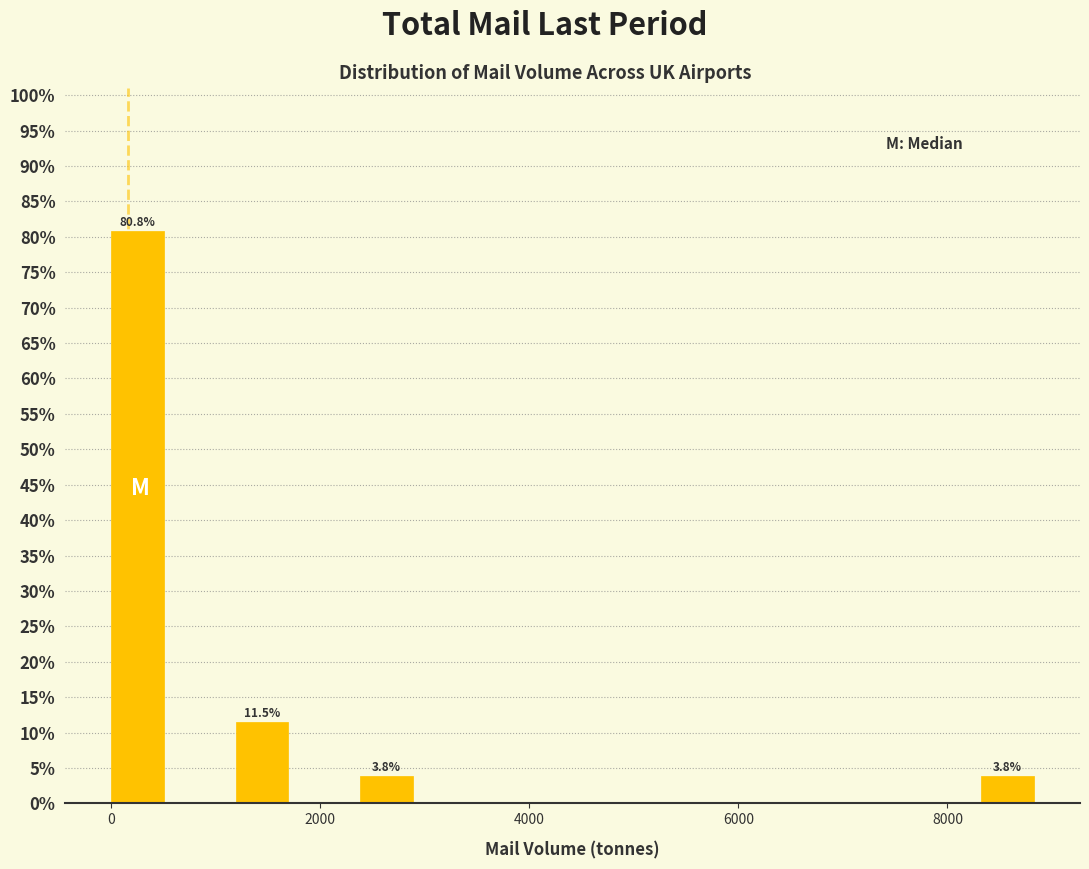

Read against the x-axis, roughly where is the centre of the tallest bar?

200